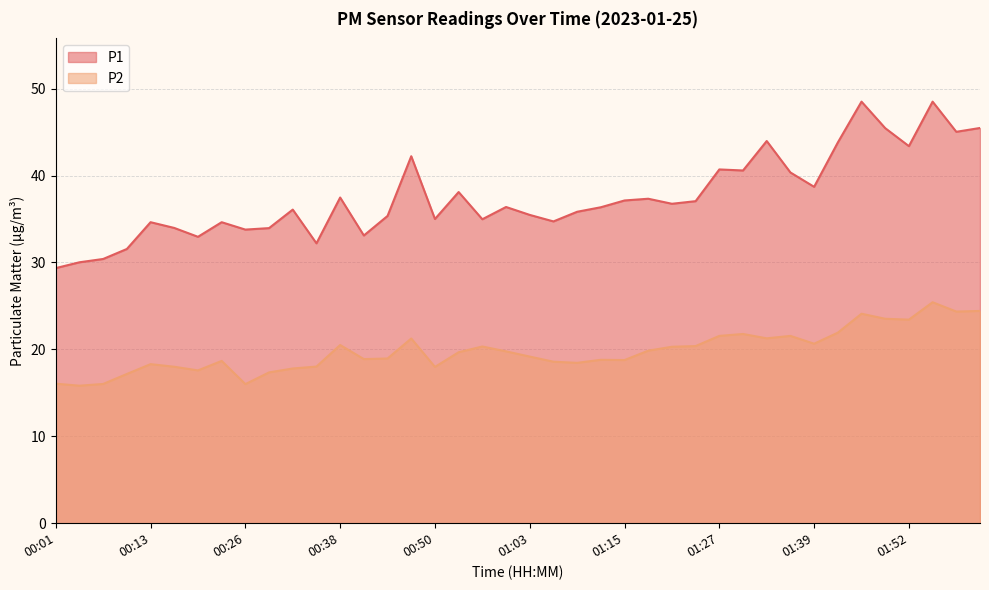

True or false: P2 and P1 cross at least once.

False